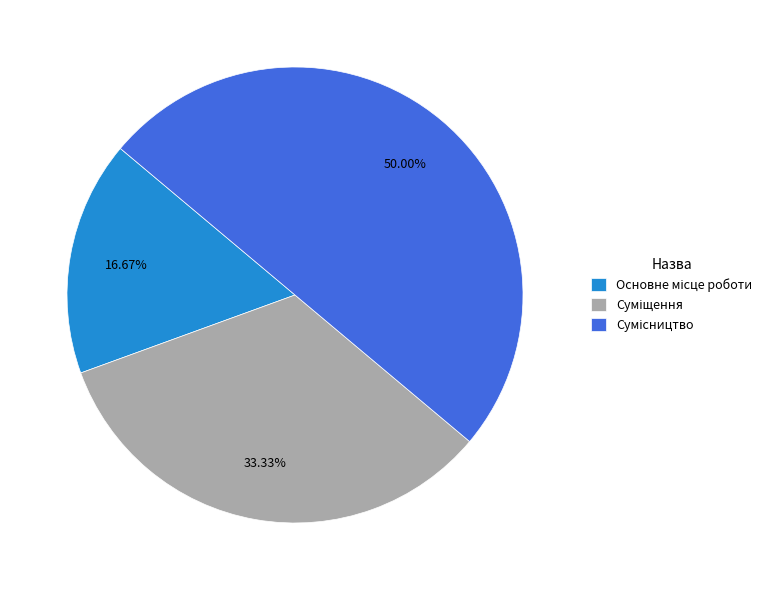

Approximately how many times larger is the value at Суміщення compared to Основне місце роботи?

2.0